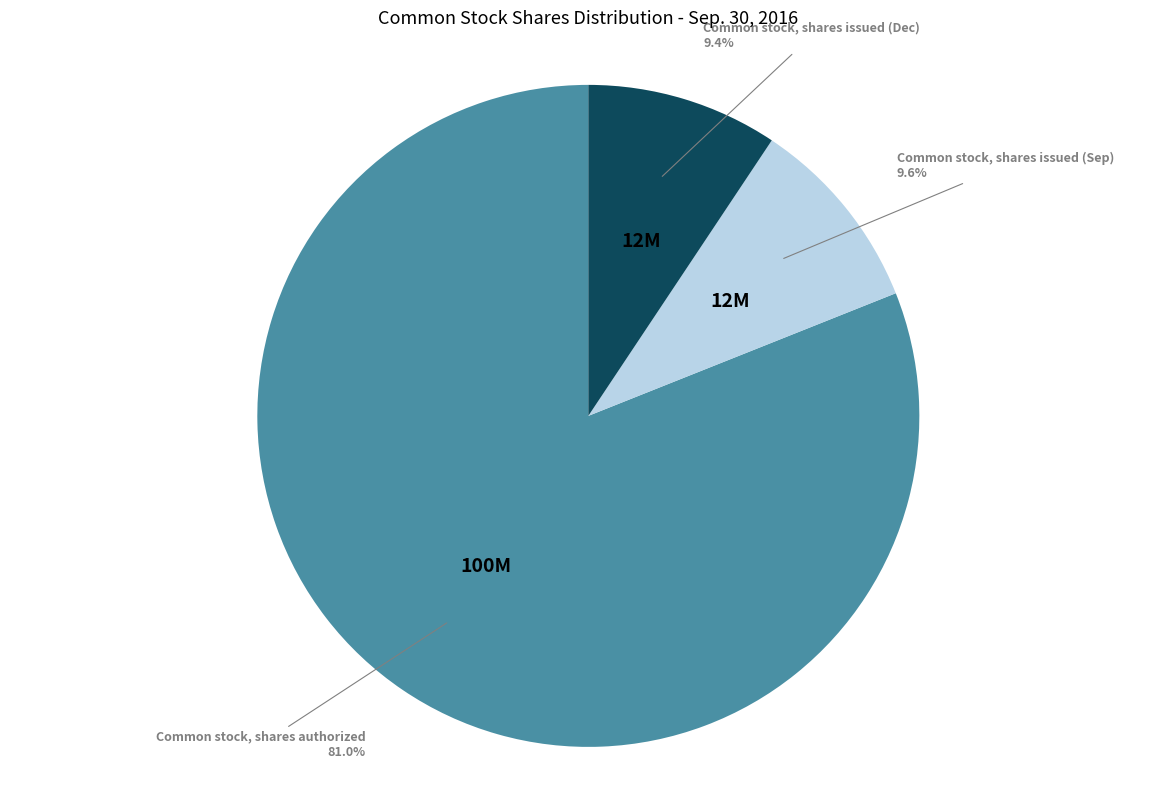

Rank the categories by value from highest to lowest.

Common stock, shares authorized, Common stock, shares issued (Sep), Common stock, shares issued (Dec)